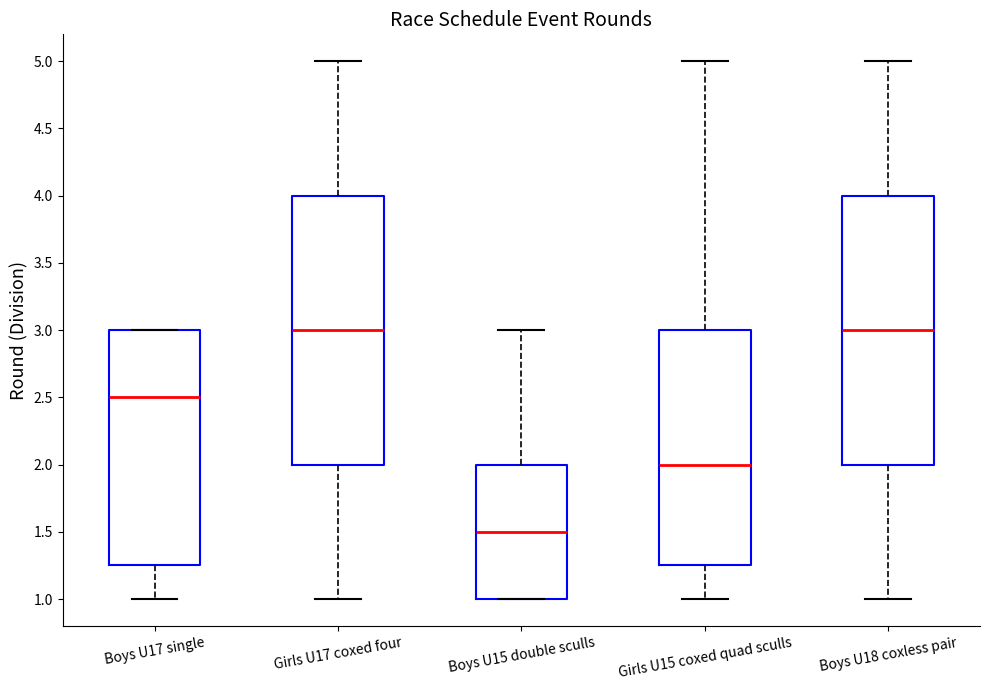

Where is the upper edge of the box for Boys U18 coxless pair on the y-axis? The values are not printed on the chart, so give them approximately, as read against the axis.

4.00